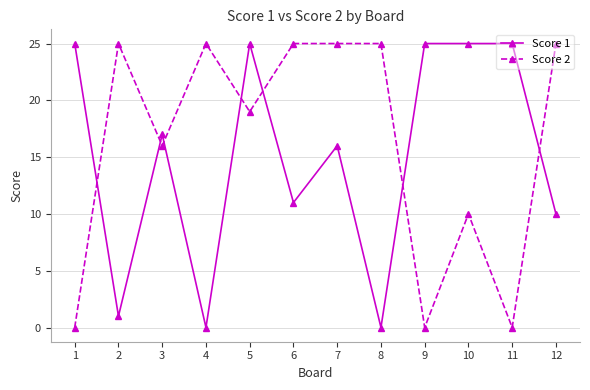

Does the chart have visible grid lines?

Yes